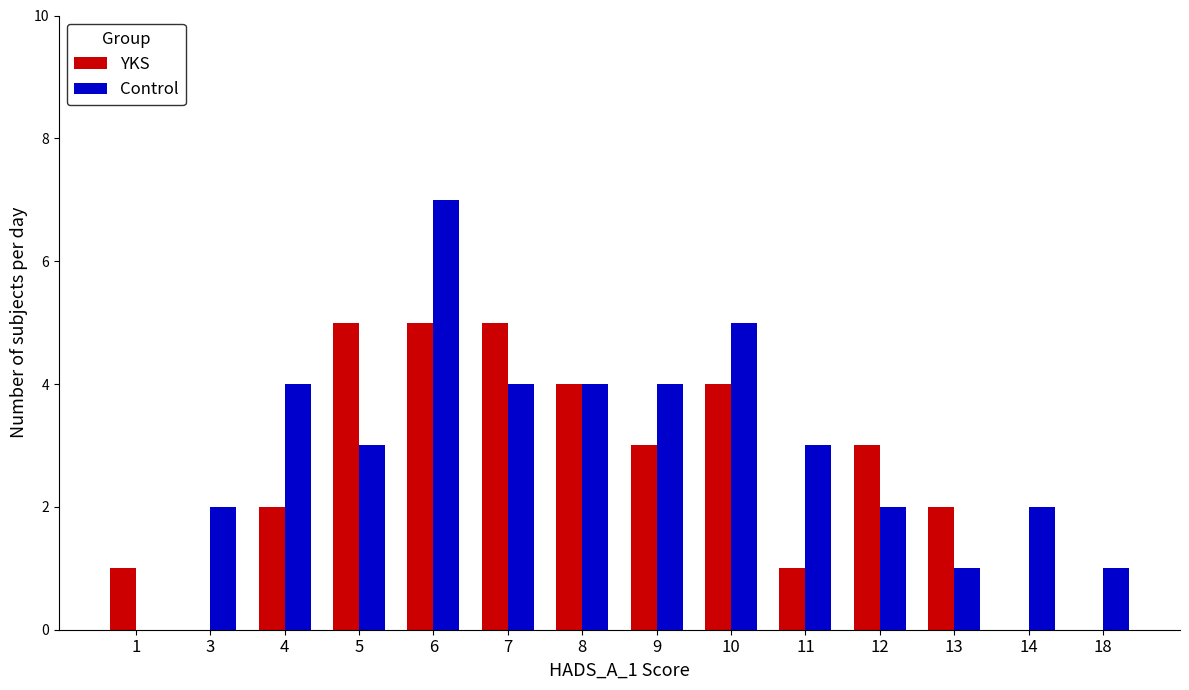

What is the highest value of the YKS series?

5